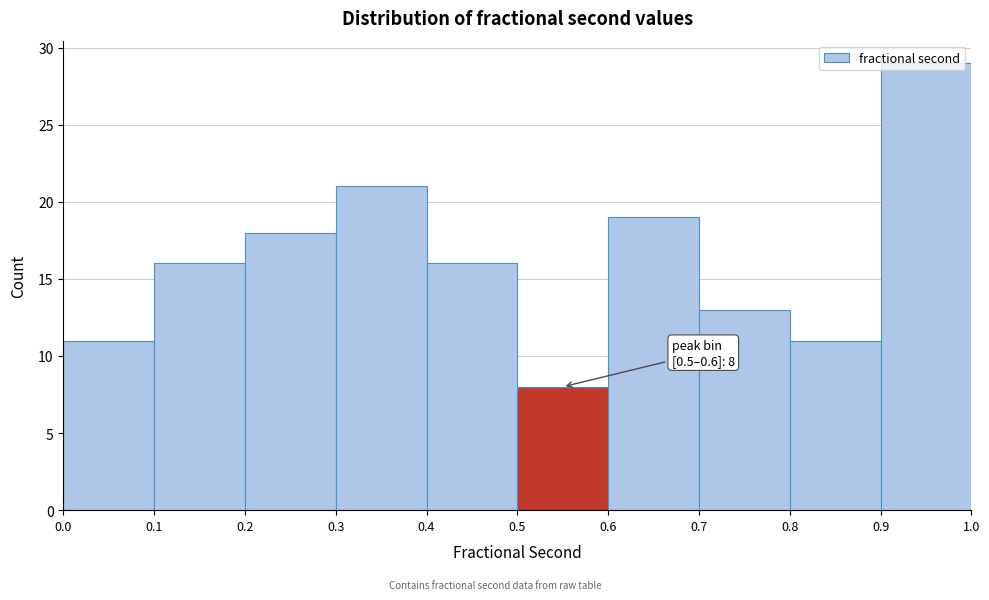

Which range on the x-axis has the tallest bar?

0.9 to 1.0